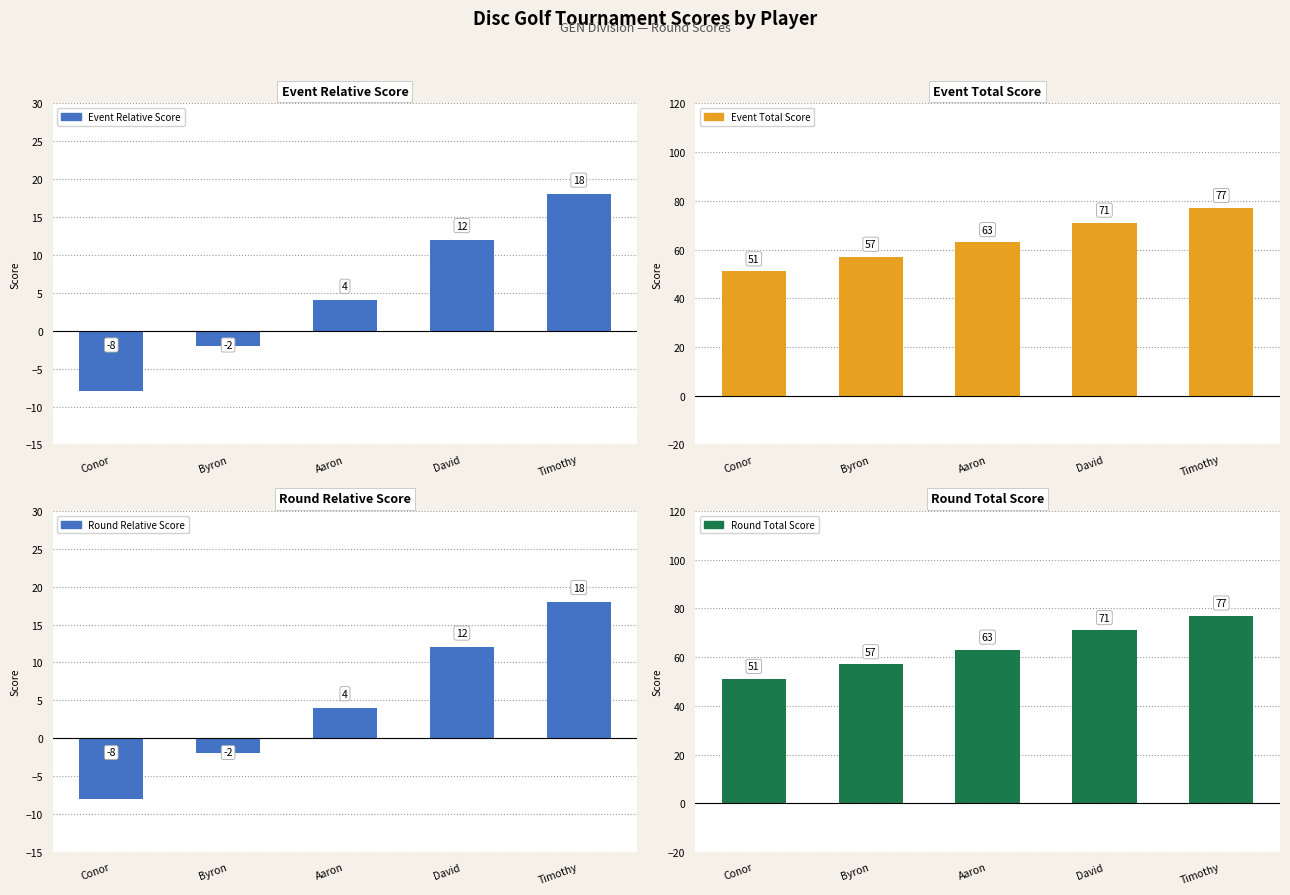

What is the value of the Event Relative Score bar at the 3rd from the left?

4